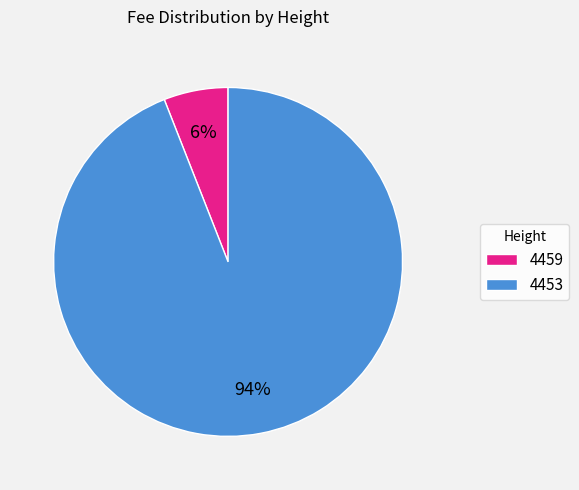

How many segments does this pie chart have?

2